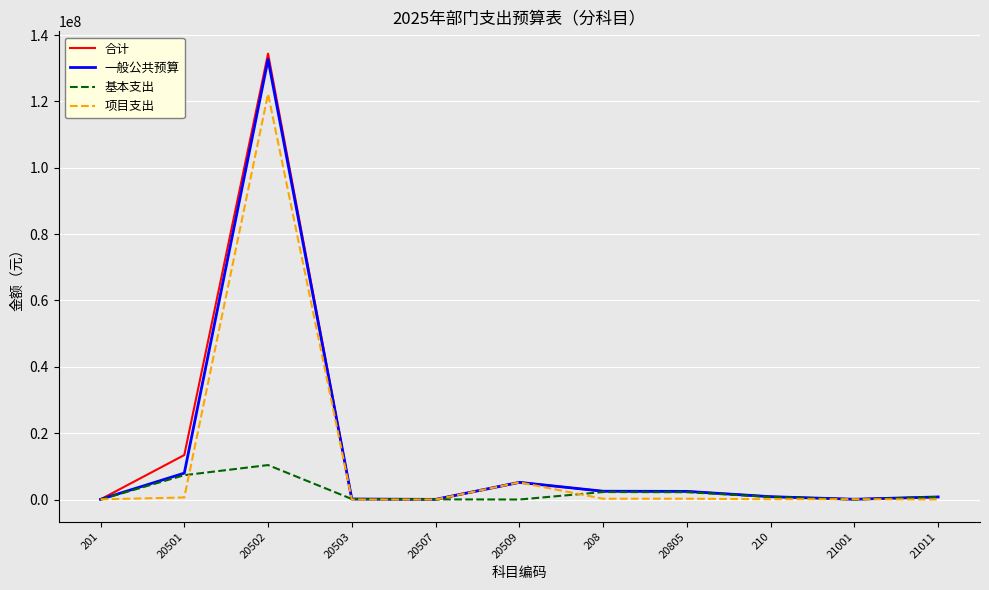

What is the maximum value shown in the chart?

134421987.9